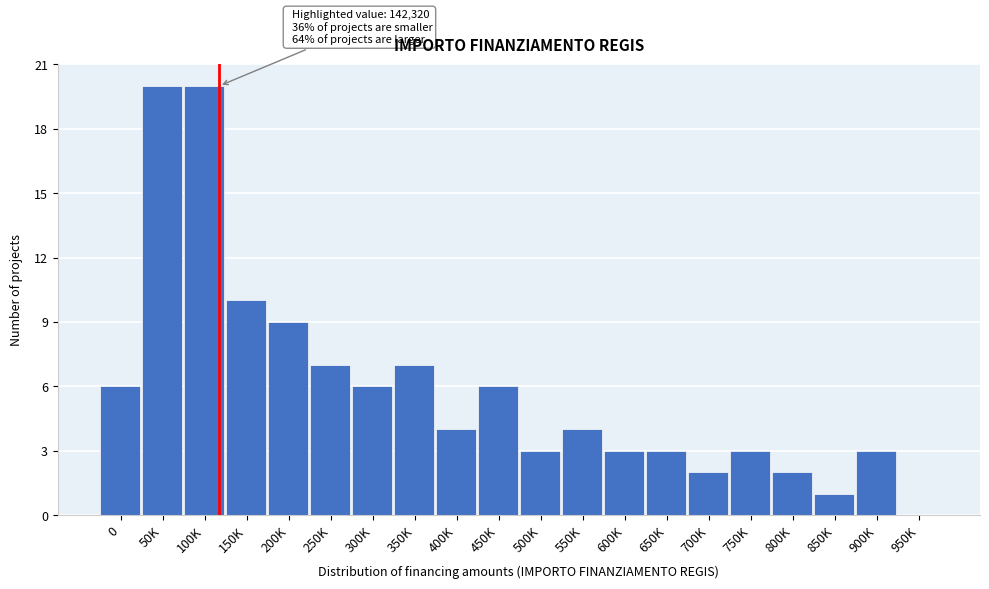

Reading left to right, what are all the values shown in this chart?

0=6	50K=20	100K=20	150K=10	200K=9	250K=7	300K=6	350K=7	400K=4	450K=6	500K=3	550K=4	600K=3	650K=3	700K=2	750K=3	800K=2	850K=1	900K=3	950K=0